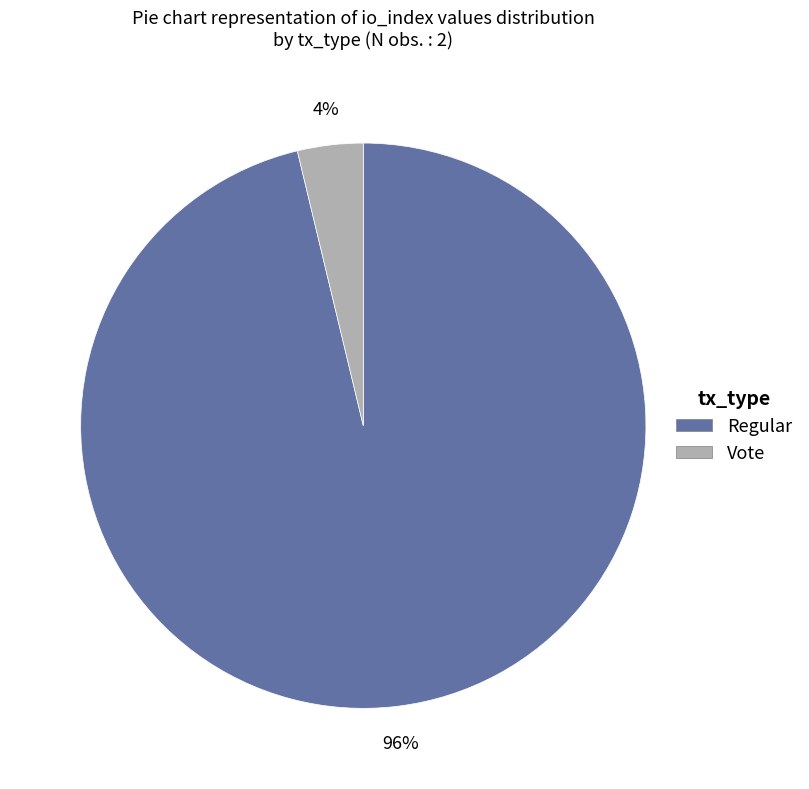

To the nearest percent, what portion does Regular represent?

96%